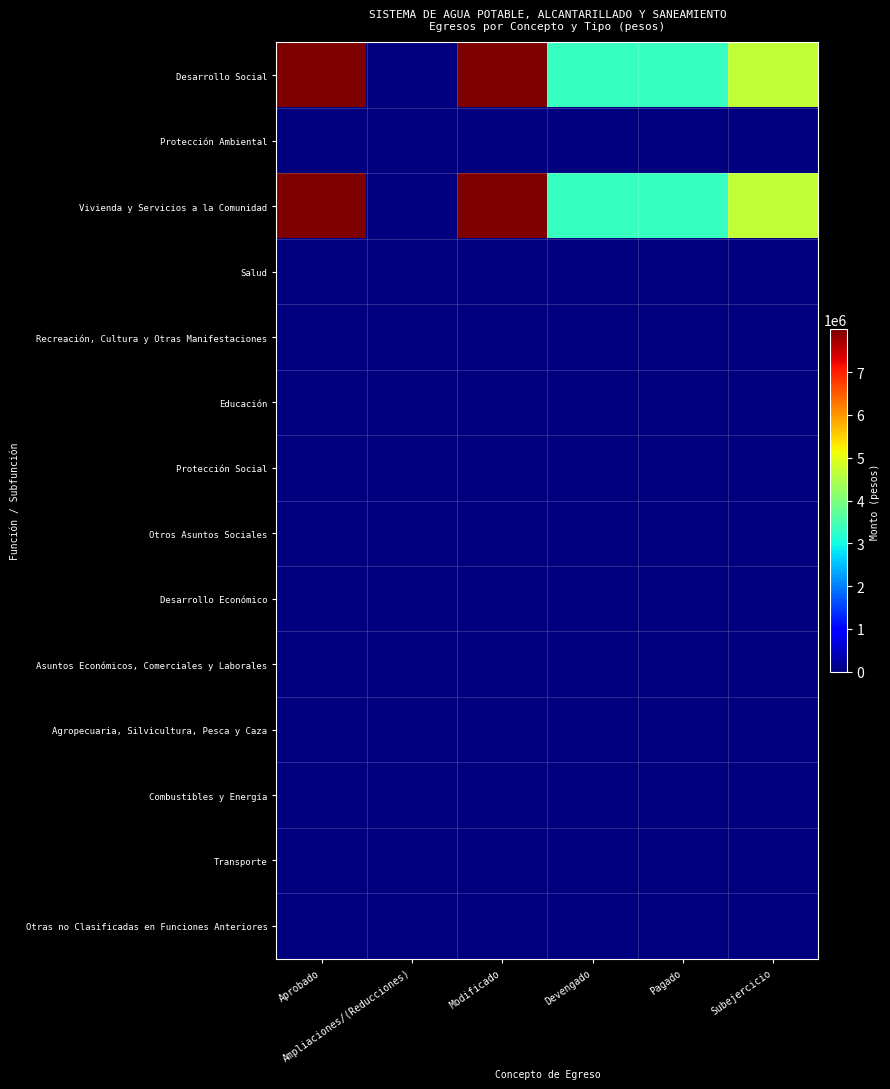

Which series has the largest range (max minus min)?

Desarrollo Social